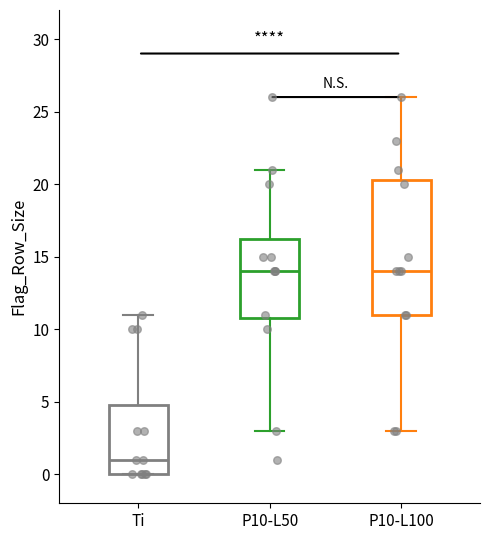

Which box's median line is the lowest?

Ti